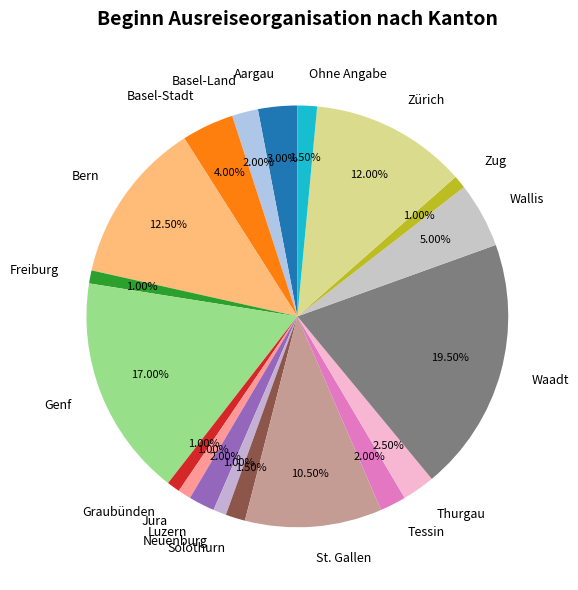

What is the largest slice in the pie chart?

Waadt